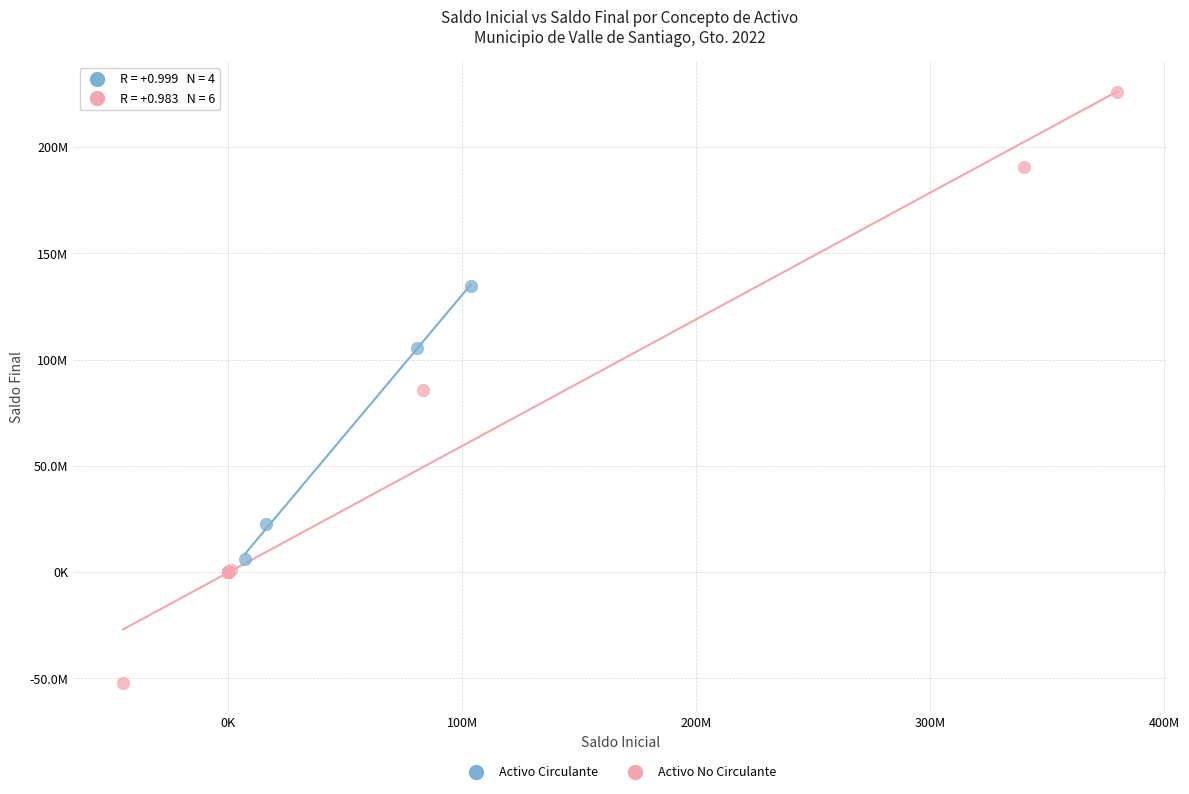

Which series reaches the minimum Y coordinate?

Activo No Circulante